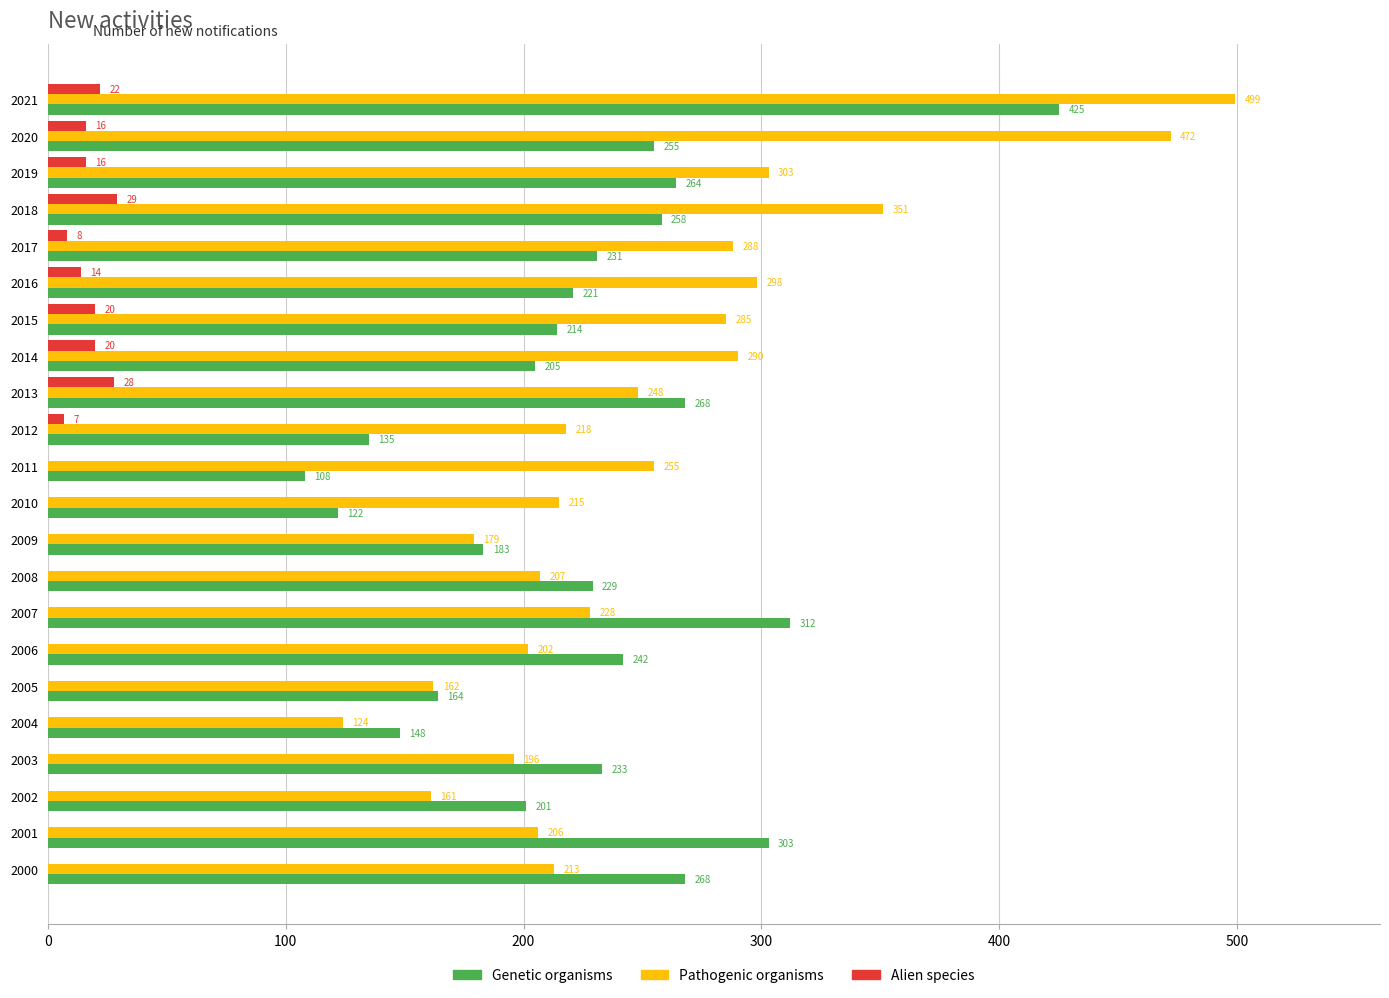

What is the maximum value shown in the chart?

499